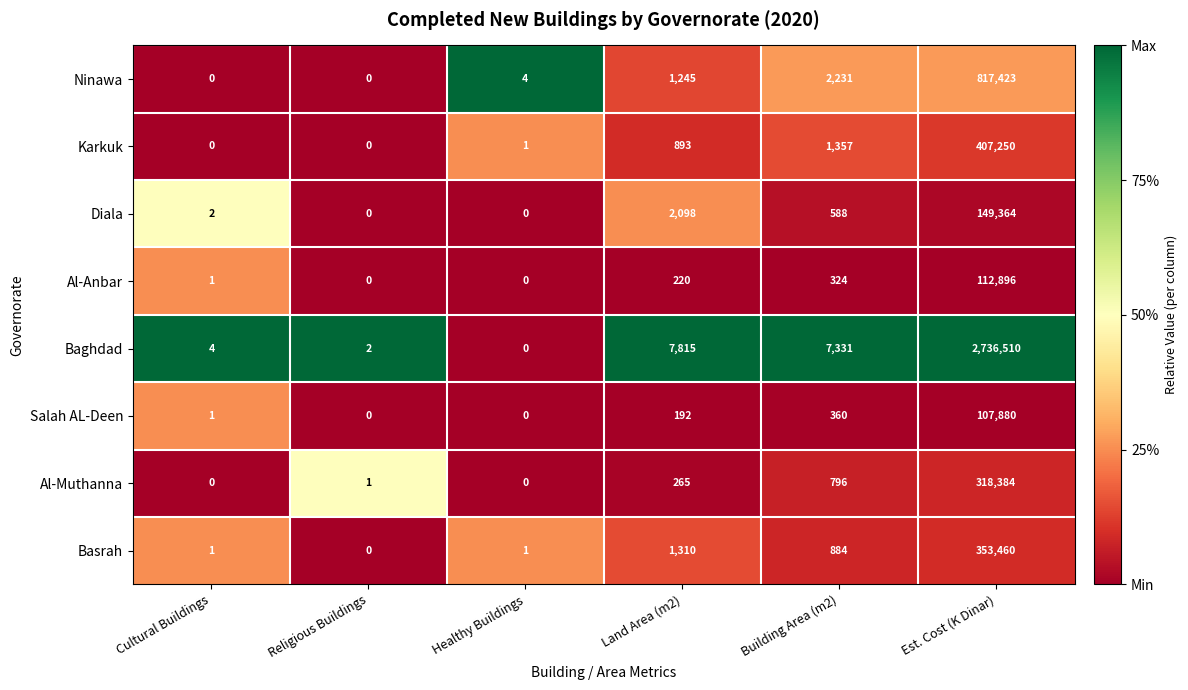

Is it true that Basrah equals 2 at Healthy Buildings?

False